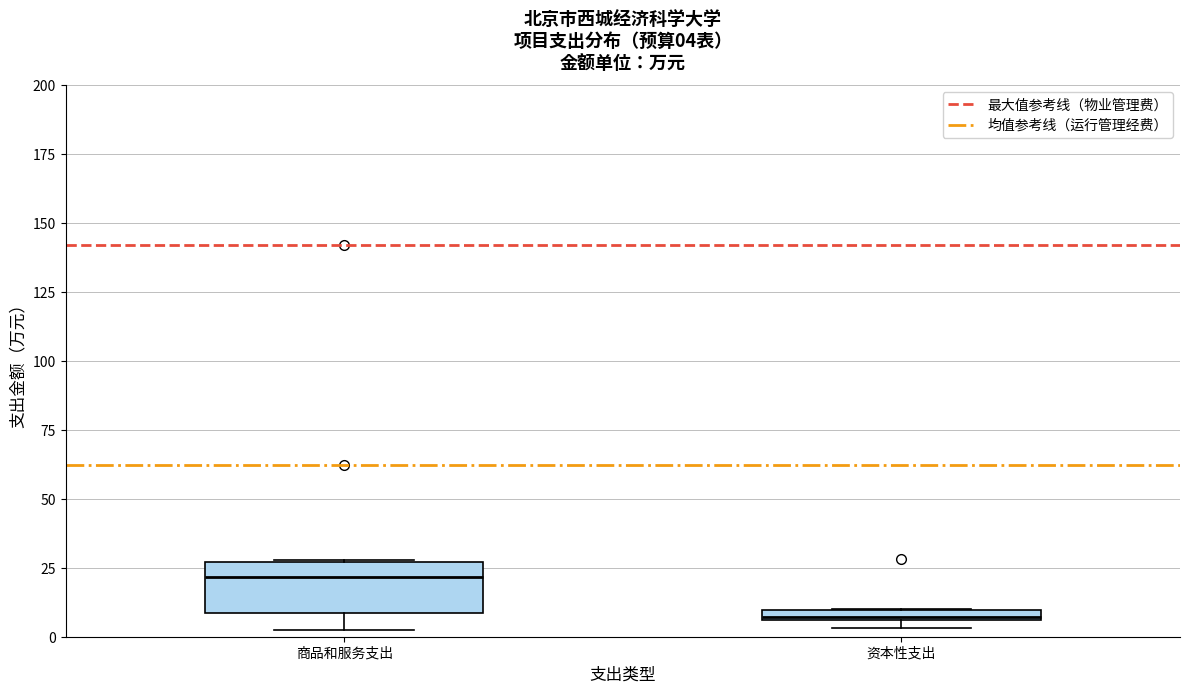

Which box's median line is the highest?

商品和服务支出